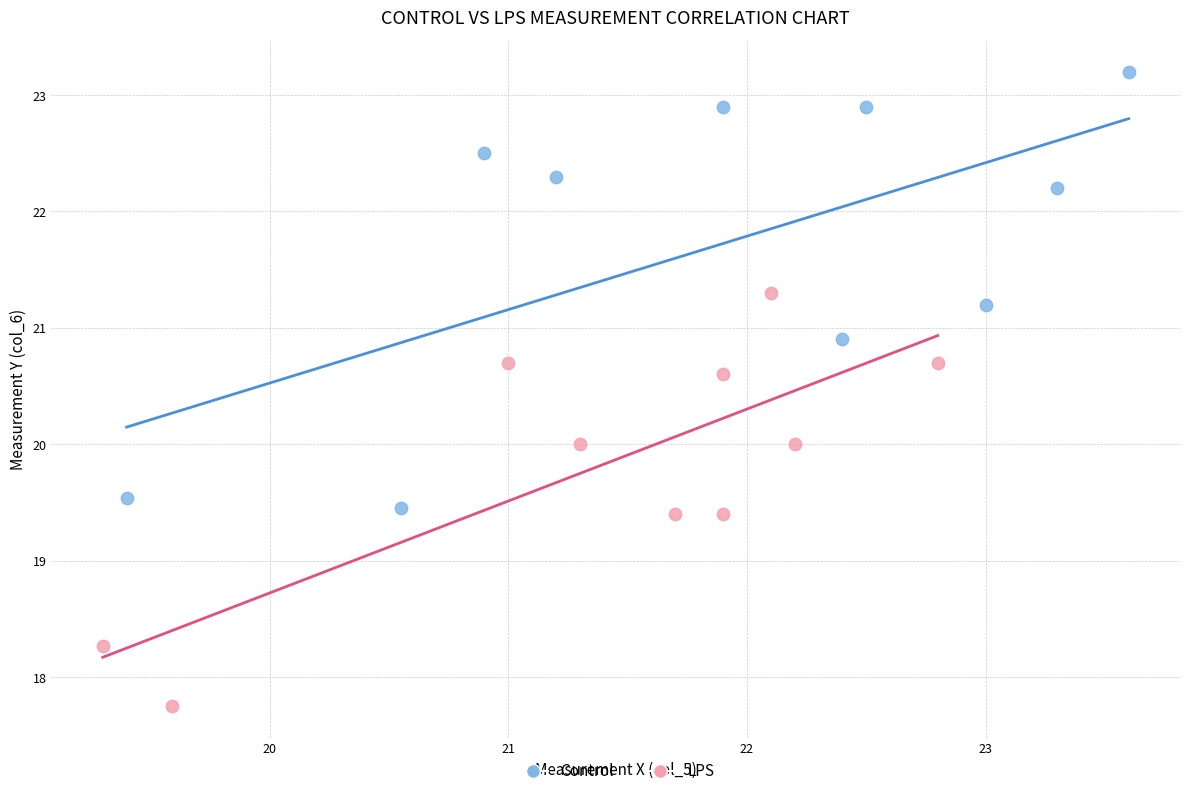

Which series has the widest spread of Y values?

Control